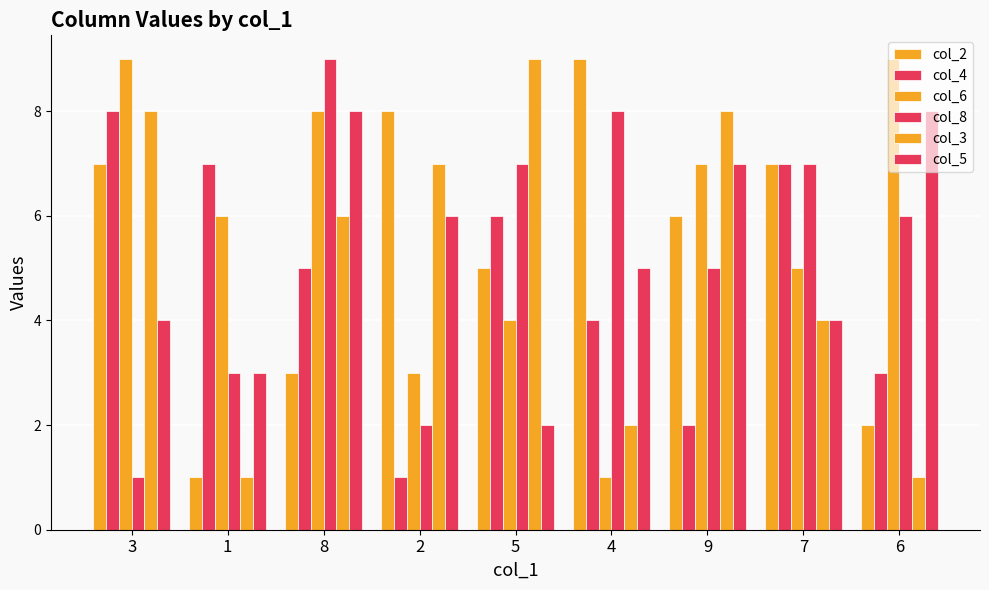

What is the difference between the maximum and minimum values in the col_5 series?

6